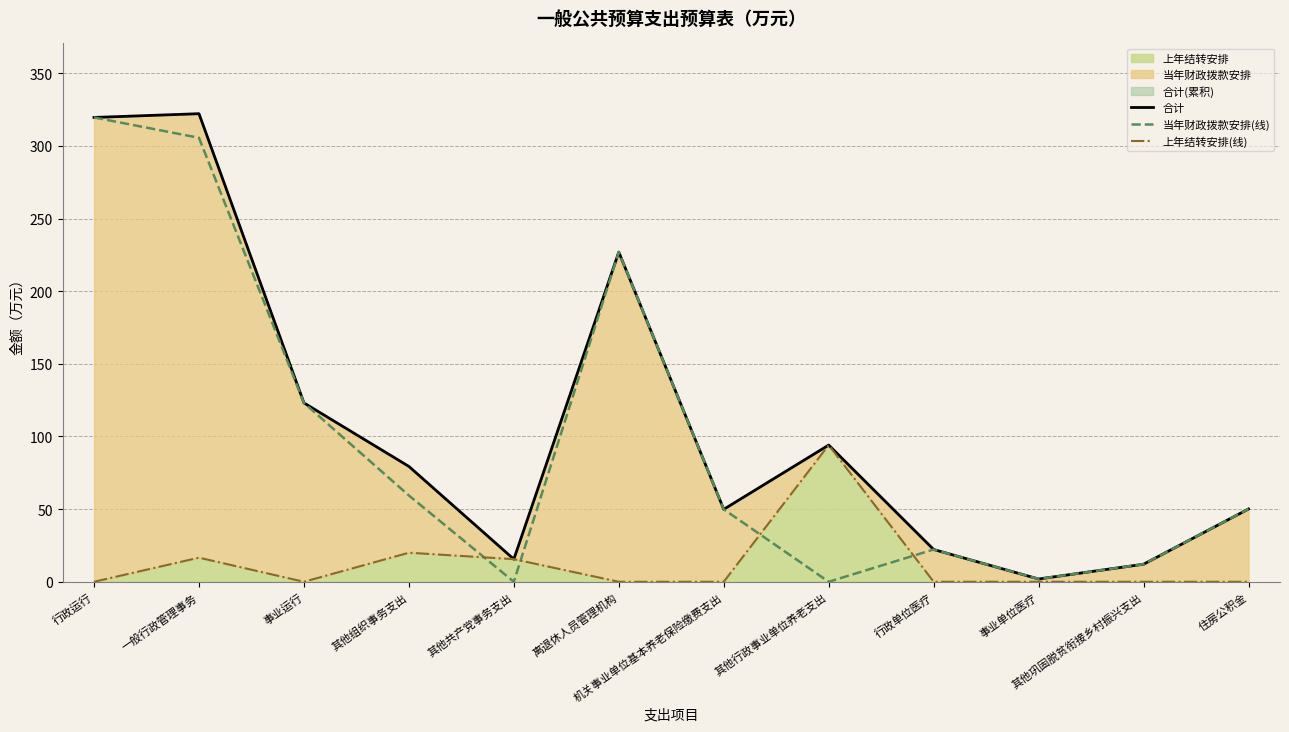

Which series has the largest total across all categories?

合计